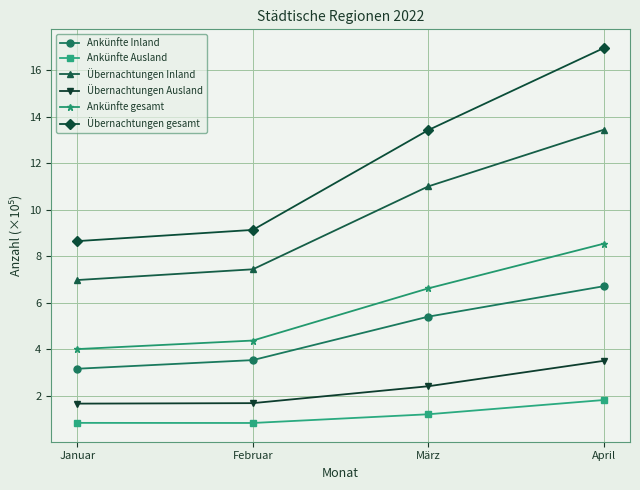

What is the total value across all series at März?

40.1